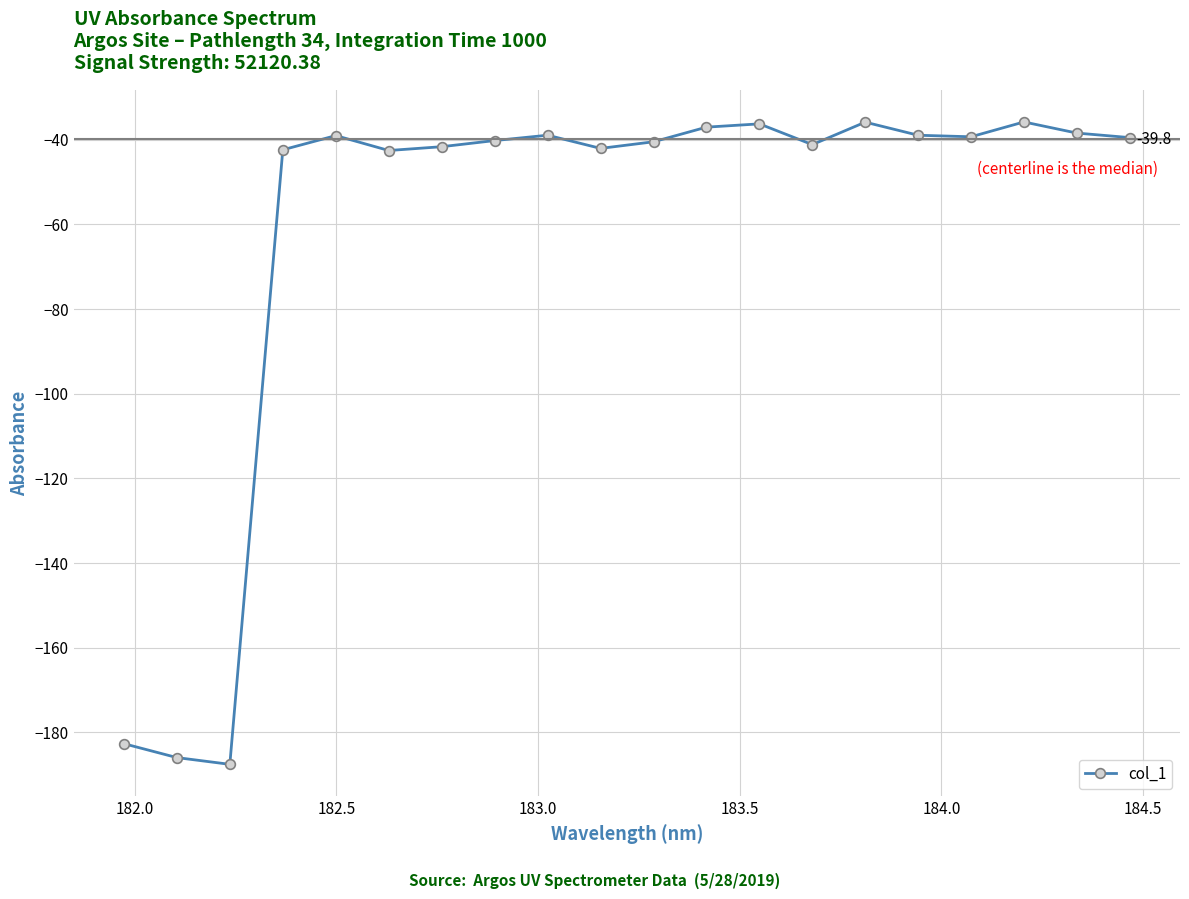

What is the value of the 20th point from the left?

-39.5